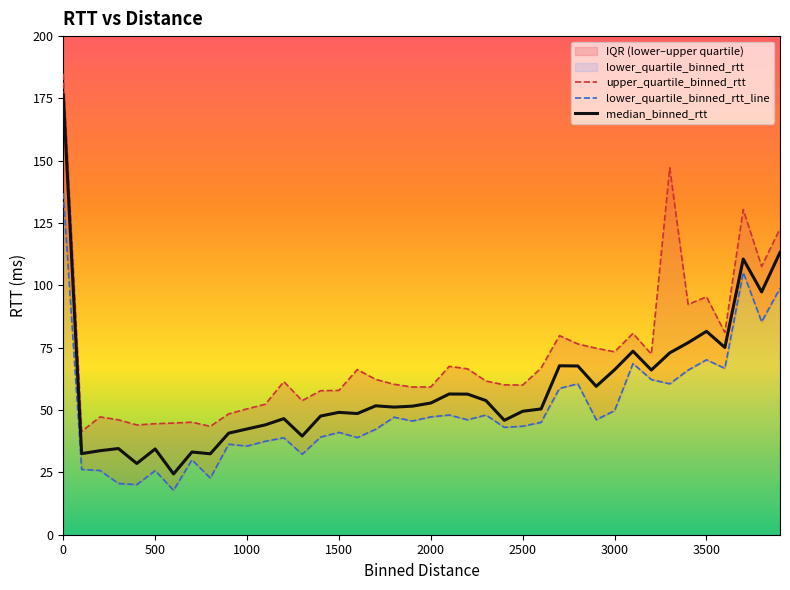

Is it true that median_binned_rtt equals 81.6 at 3500?

True